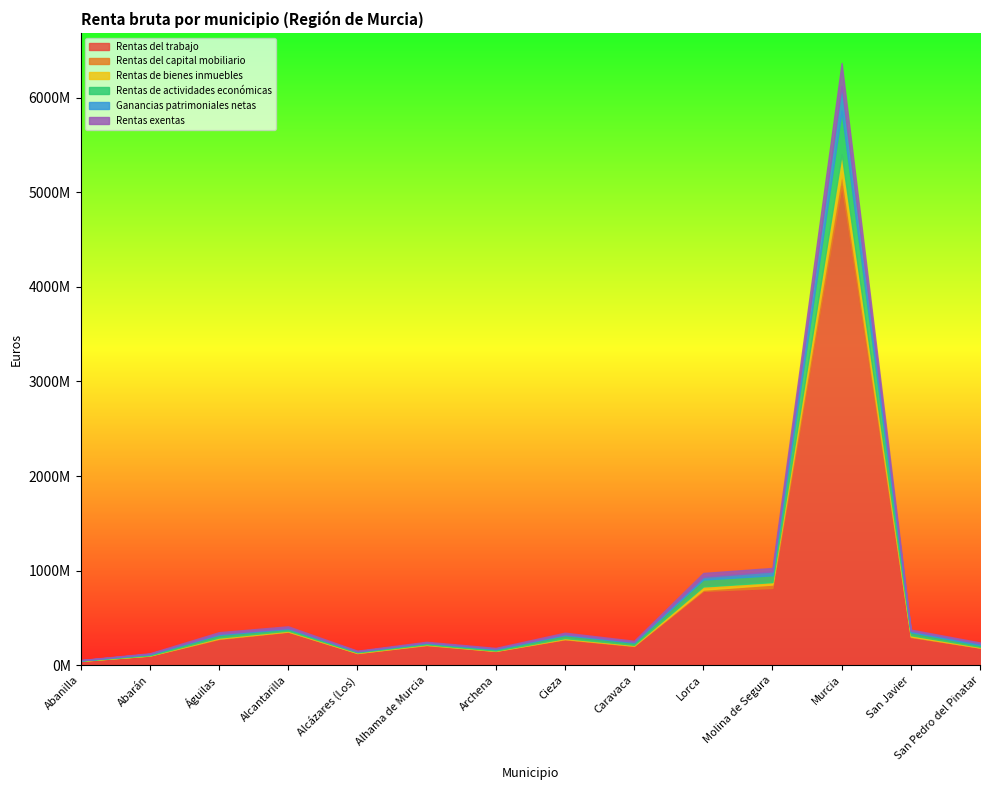

Rank the series at Murcia from highest to lowest value.

Rentas del trabajo, Rentas de actividades económicas, Ganancias patrimoniales netas, Rentas exentas, Rentas de bienes inmuebles, Rentas del capital mobiliario